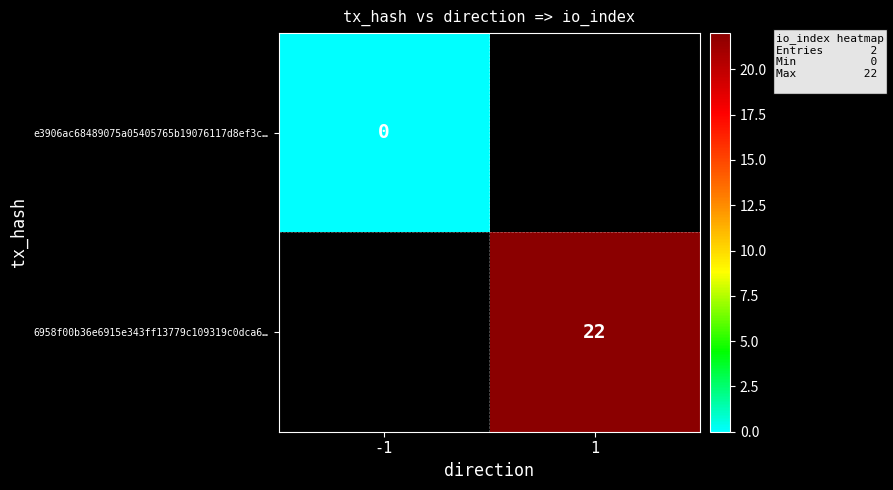

At how many categories does at least one series exceed 8?

1